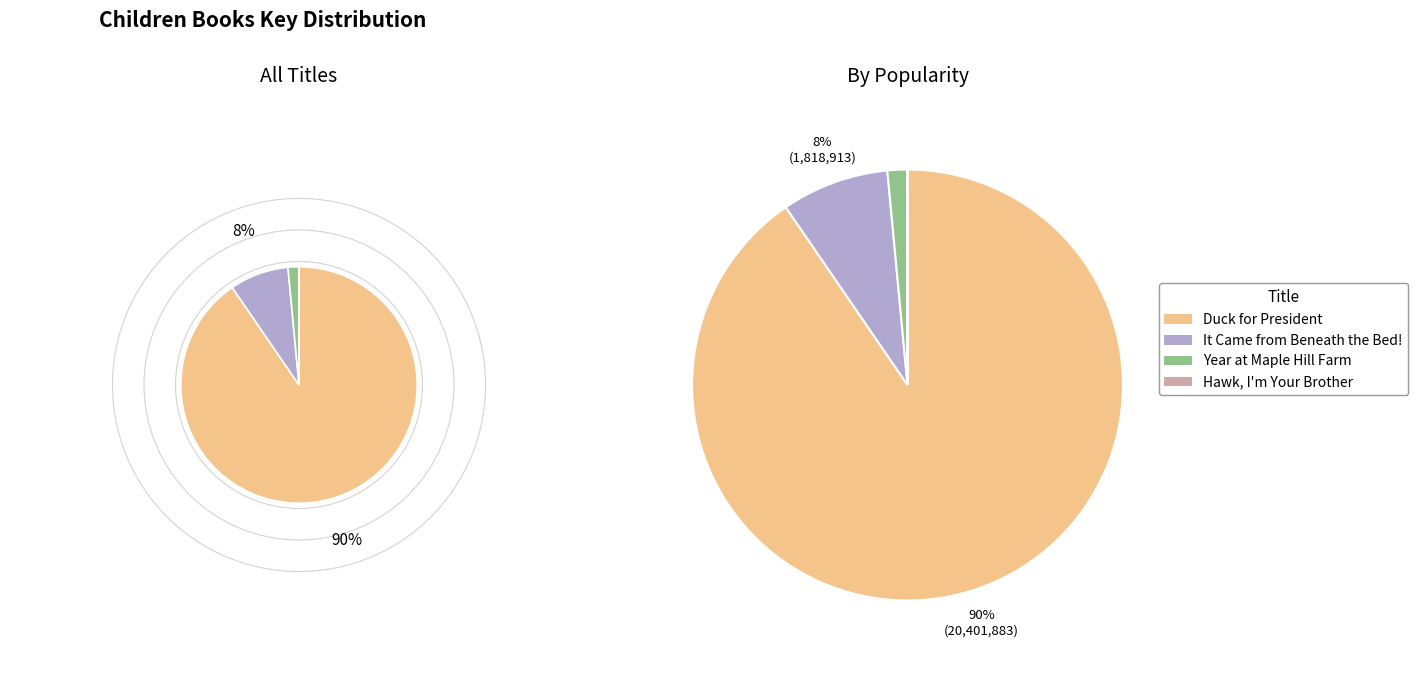

To the nearest percent, what portion does Year at Maple Hill Farm represent?

1%